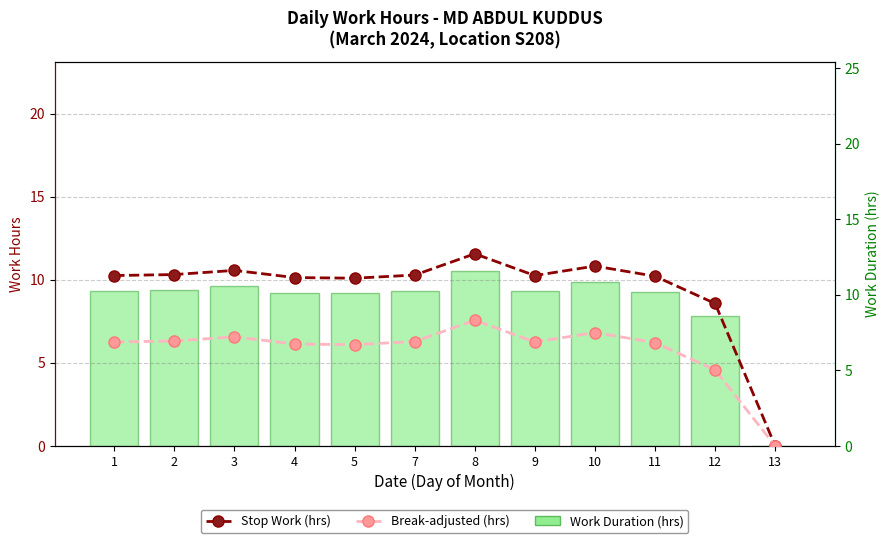

At which category does the chart reach its minimum across all series?

13